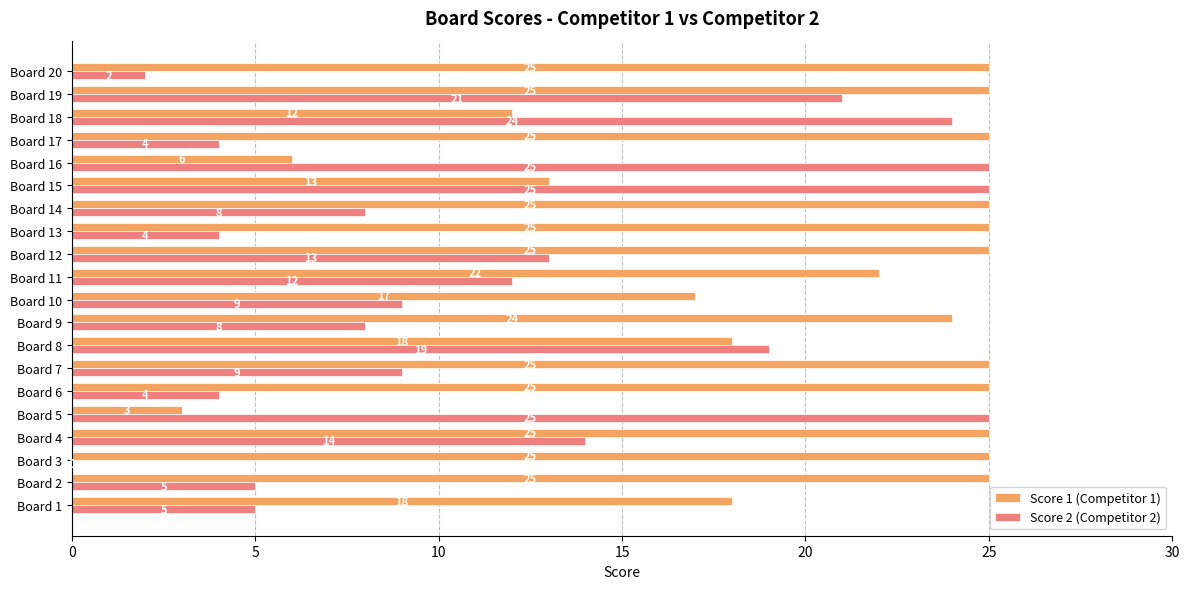

The value of Score 1 (Competitor 1) at Board 10 is 17. True or false?

True